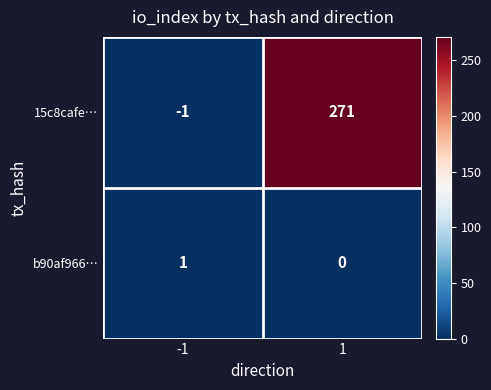

Which series has the widest spread of values?

15c8cafe…